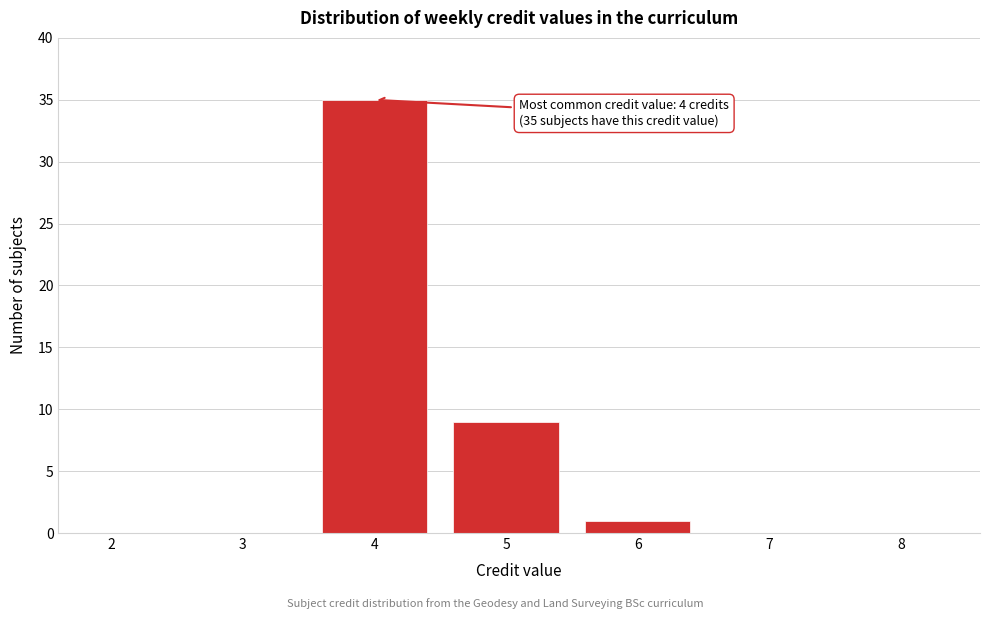

Reading left to right, what are all the values shown in this chart?

2=0	3=0	4=35	5=9	6=1	7=0	8=0